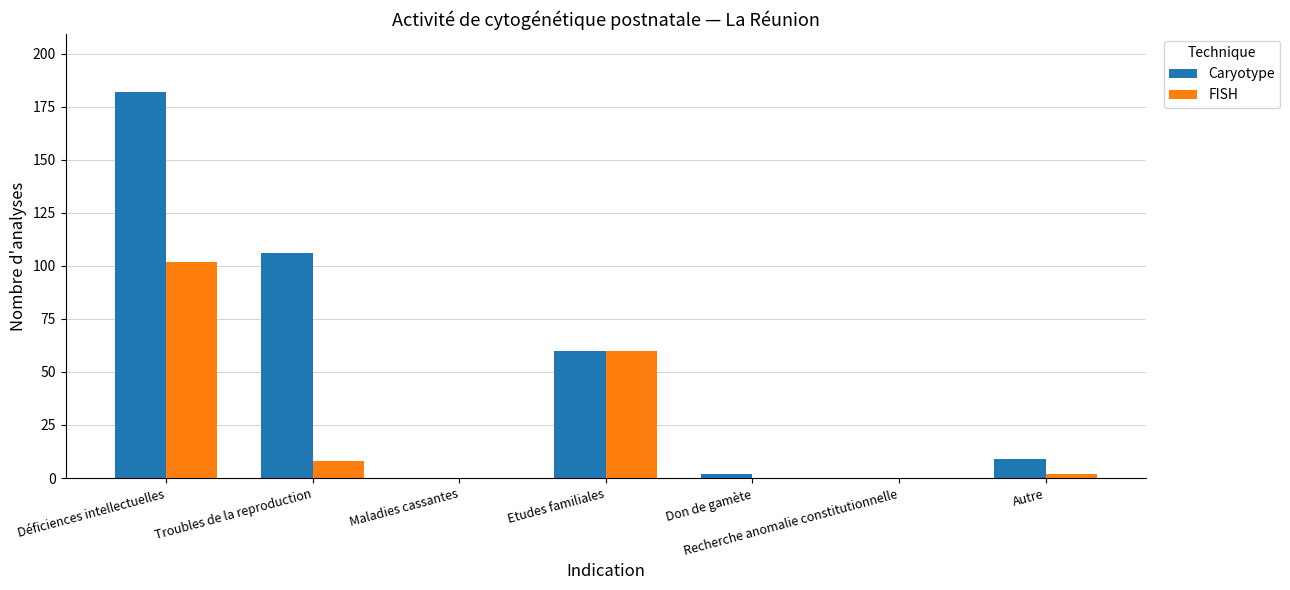

How many groups of bars are there?

7